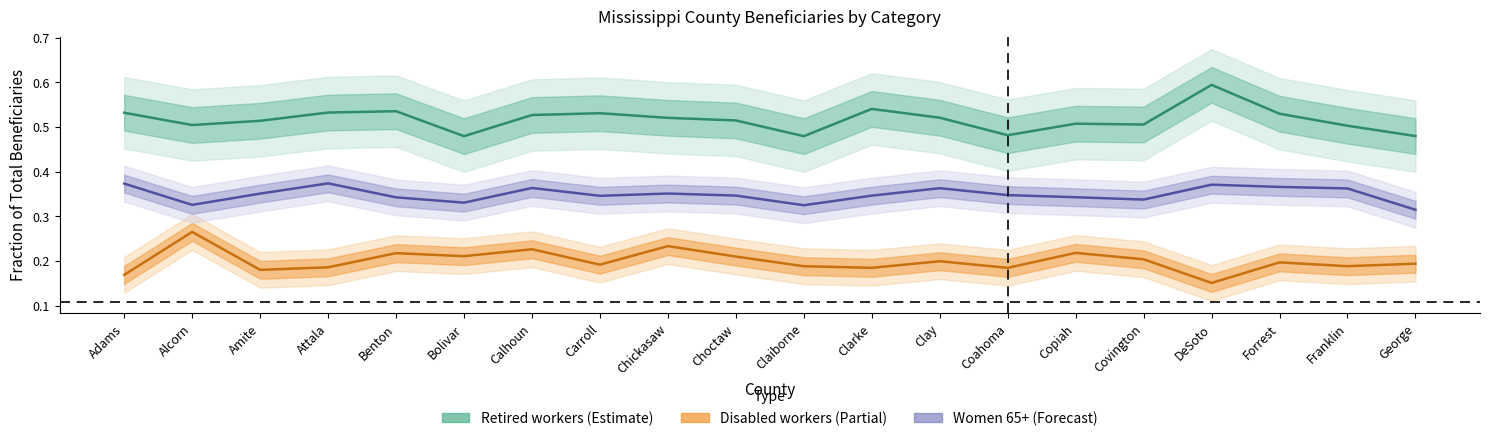

Where is Women 65+ nearest to the value 0?

George